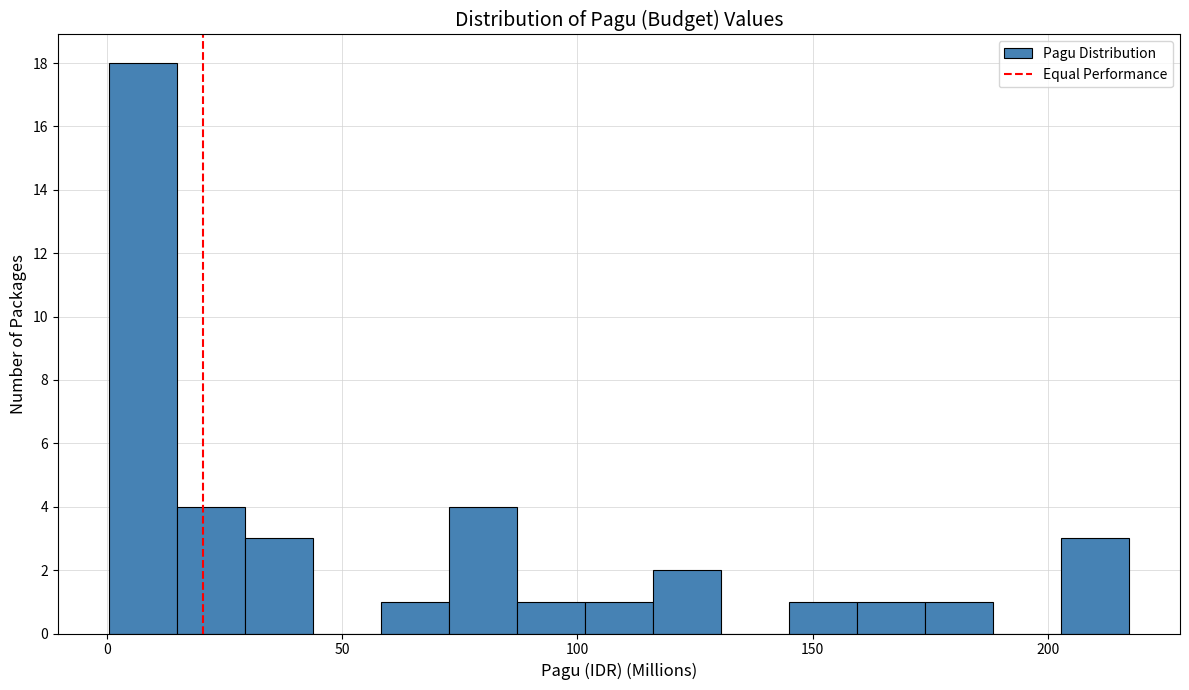

Read against the x-axis, roughly where is the centre of the tallest bar?

10